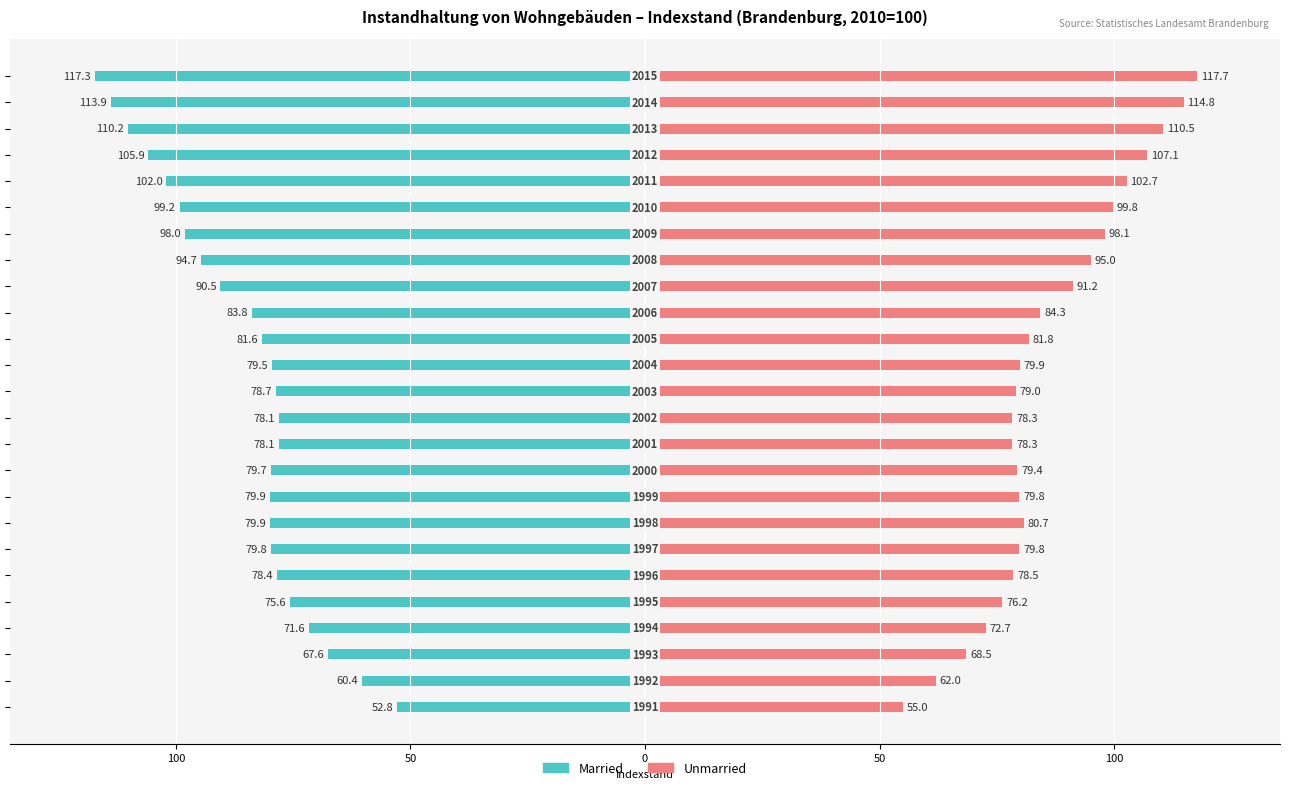

Are the bars grouped side by side (vs. stacked)?

Yes